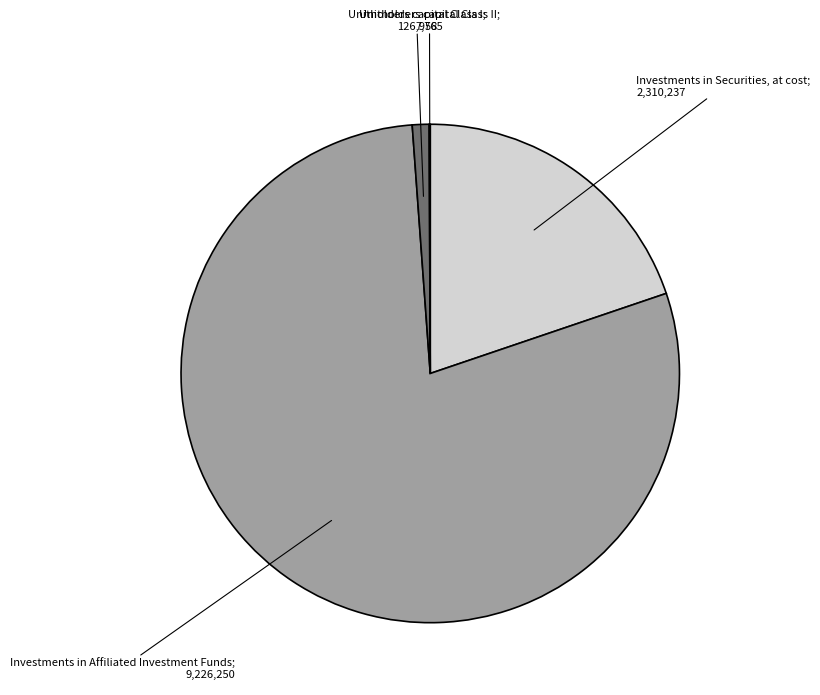

Is there a majority slice in this chart?

Yes